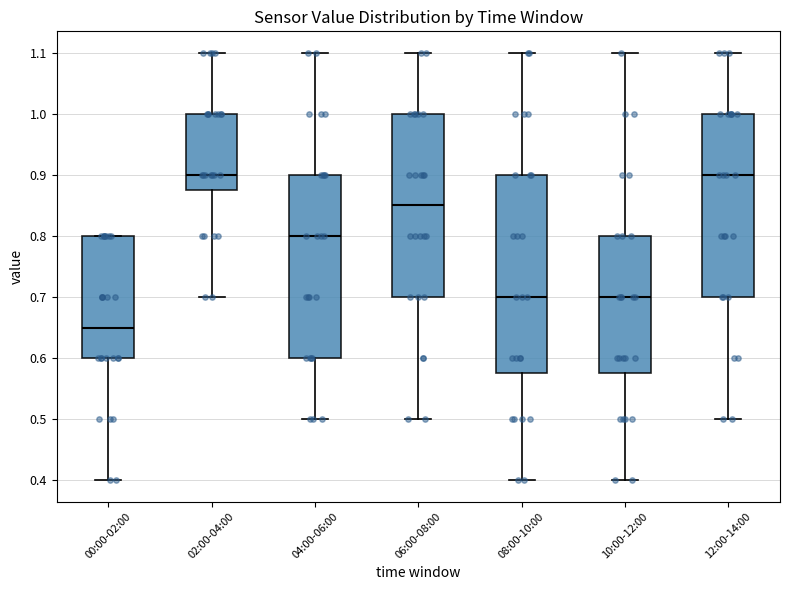

Where does the lower whisker of the box for 12:00-14:00 end on the y-axis? The values are not printed on the chart, so give them approximately, as read against the axis.

0.50